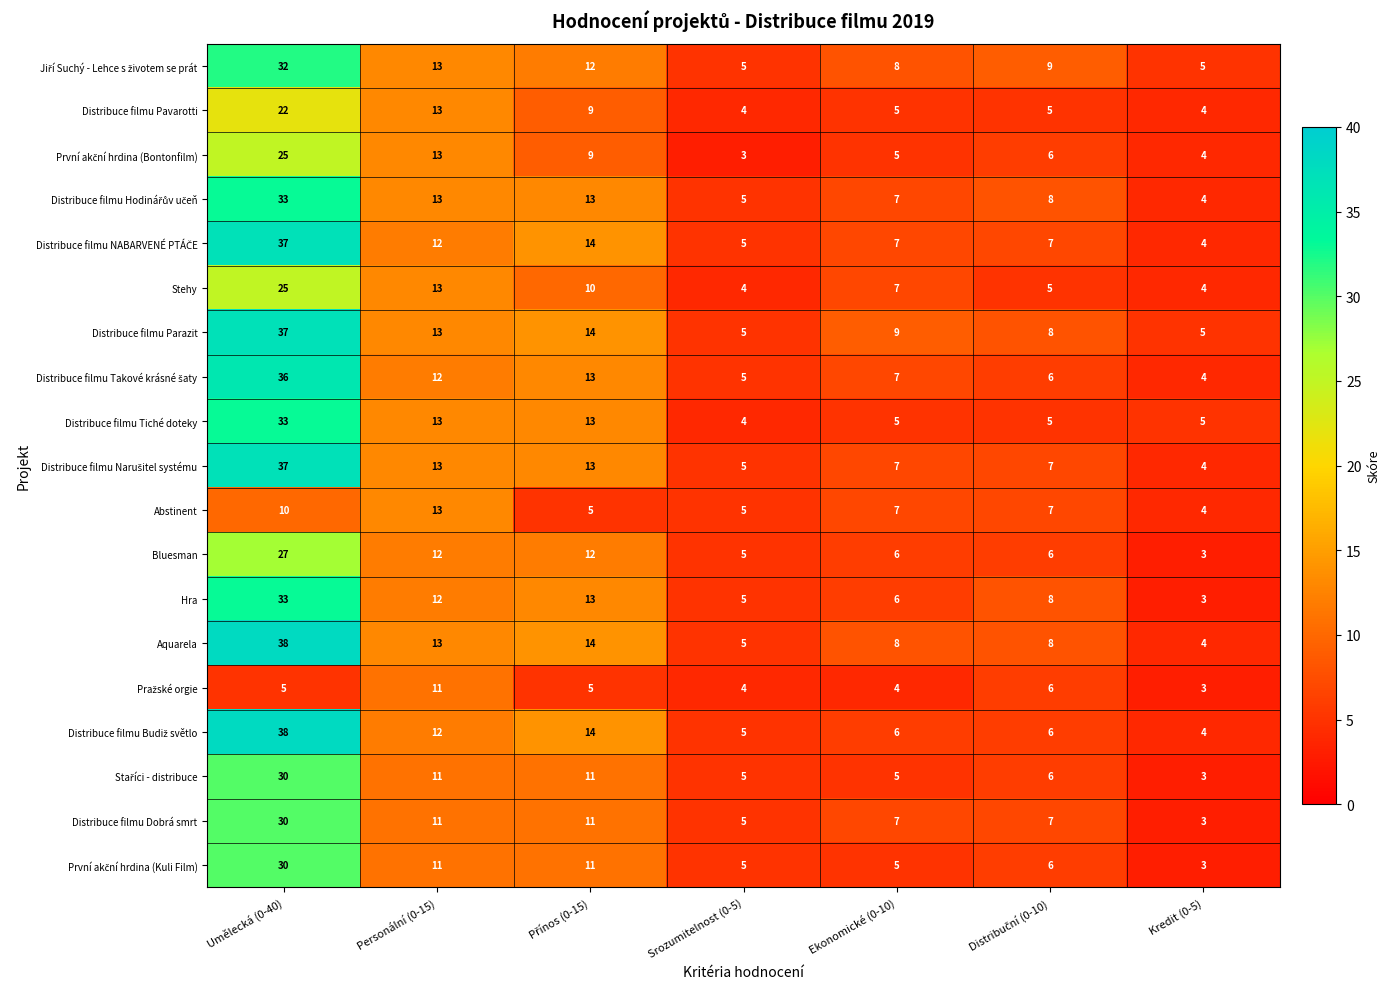

What is the minimum value shown in the chart?

3